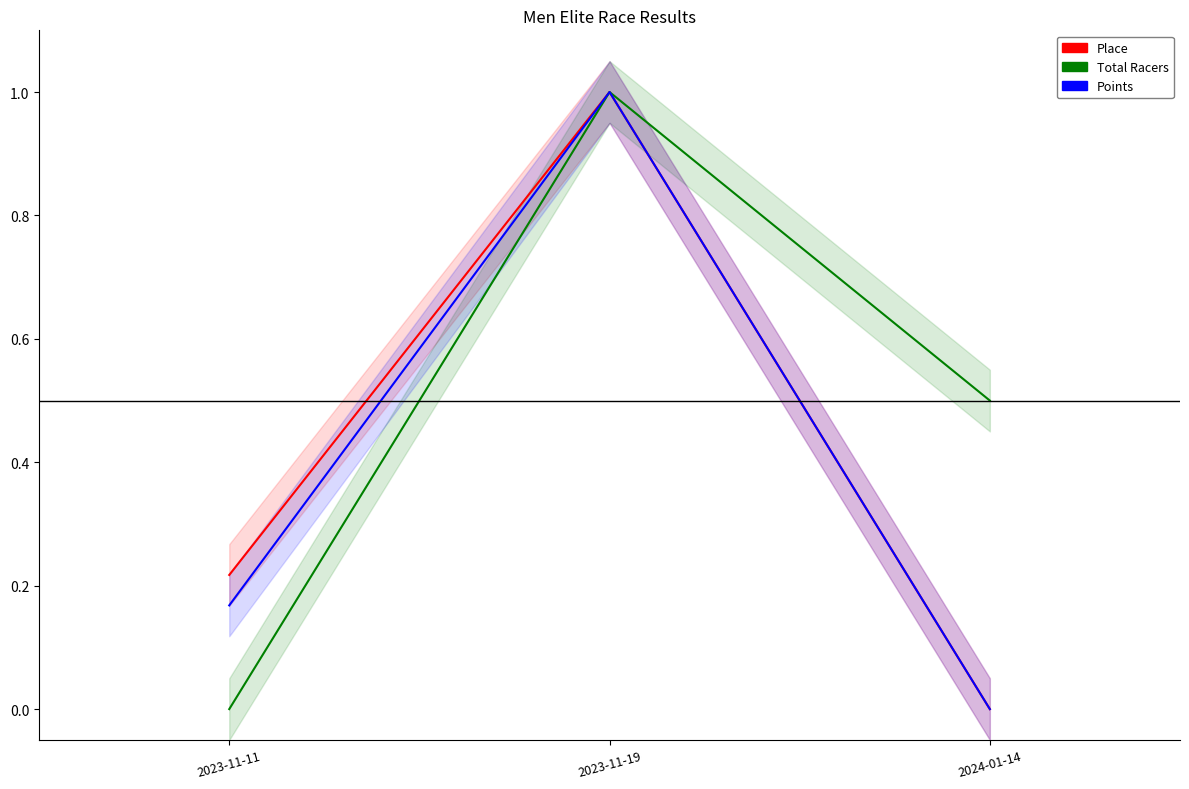

Does the chart have visible grid lines?

No